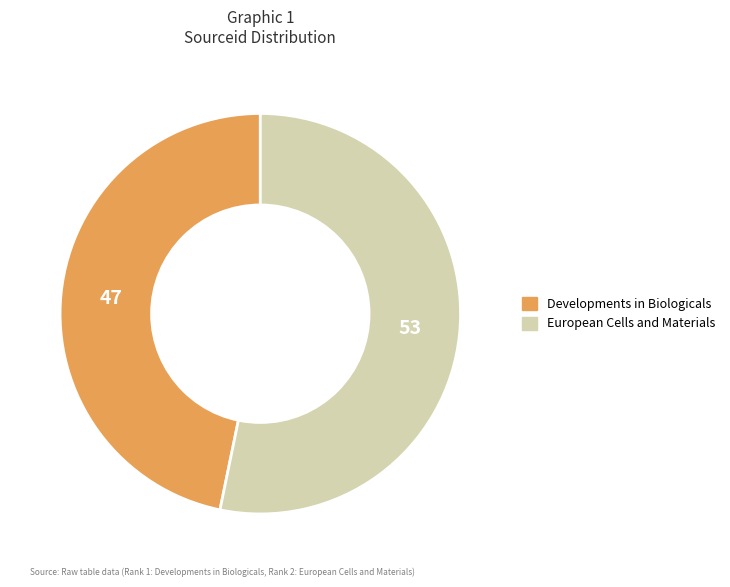

Which category has the smallest portion of the pie?

Developments in Biologicals